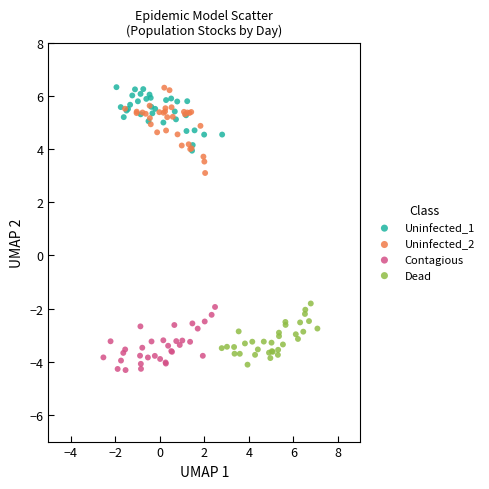

Which series reaches the minimum Y coordinate?

Contagious